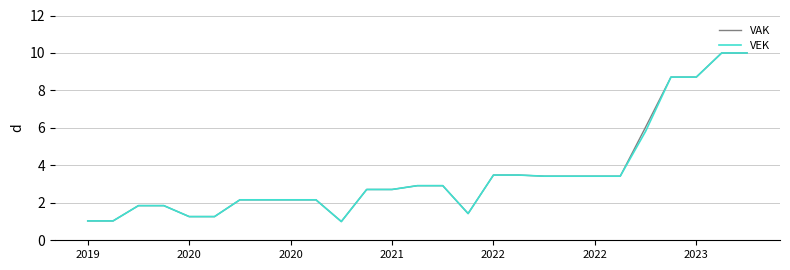

What is the smallest value displayed?

1.0